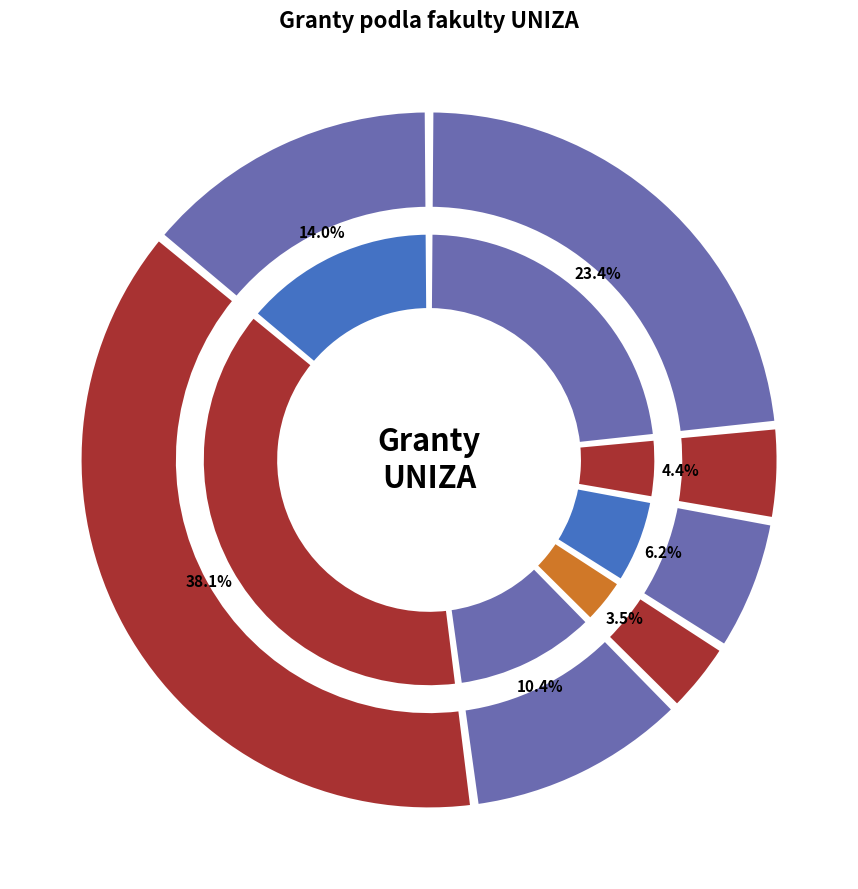

How many segments does this pie chart have?

7